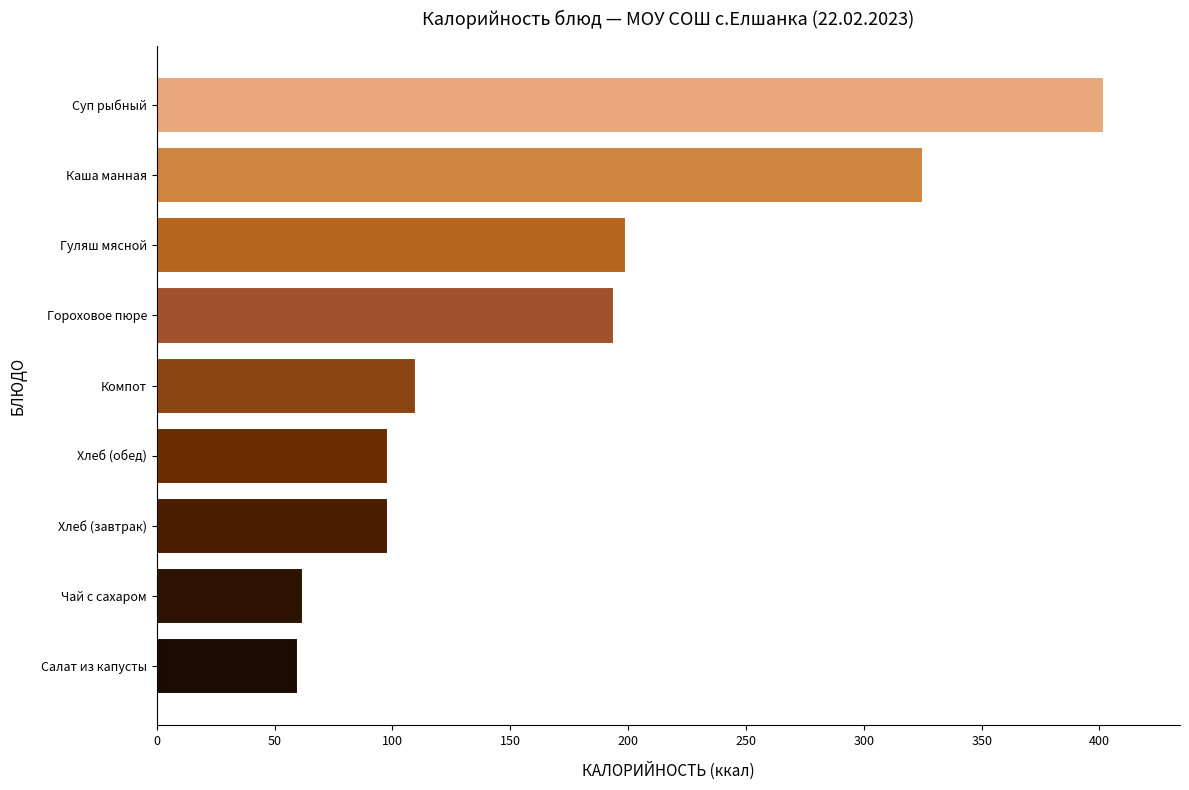

Which label corresponds to the largest value in the chart?

Суп рыбный